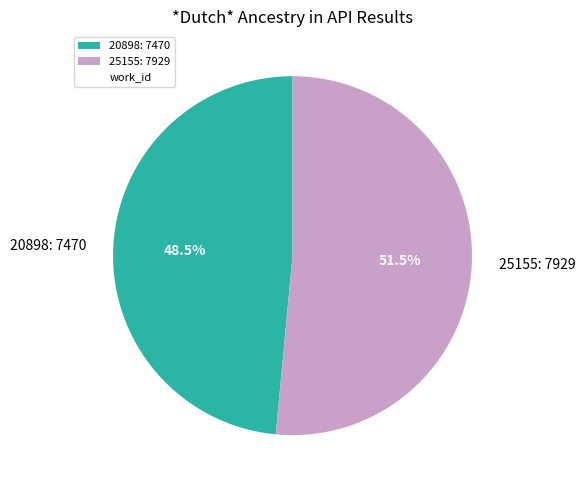

How many segments does this pie chart have?

2